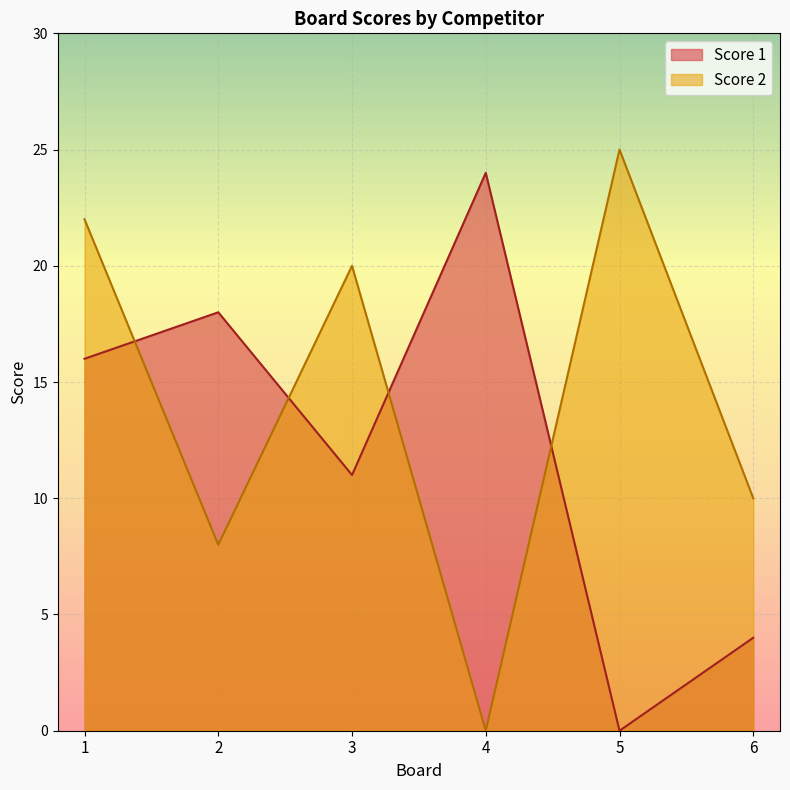

Rank the series by their average value, from highest to lowest.

Score 2, Score 1